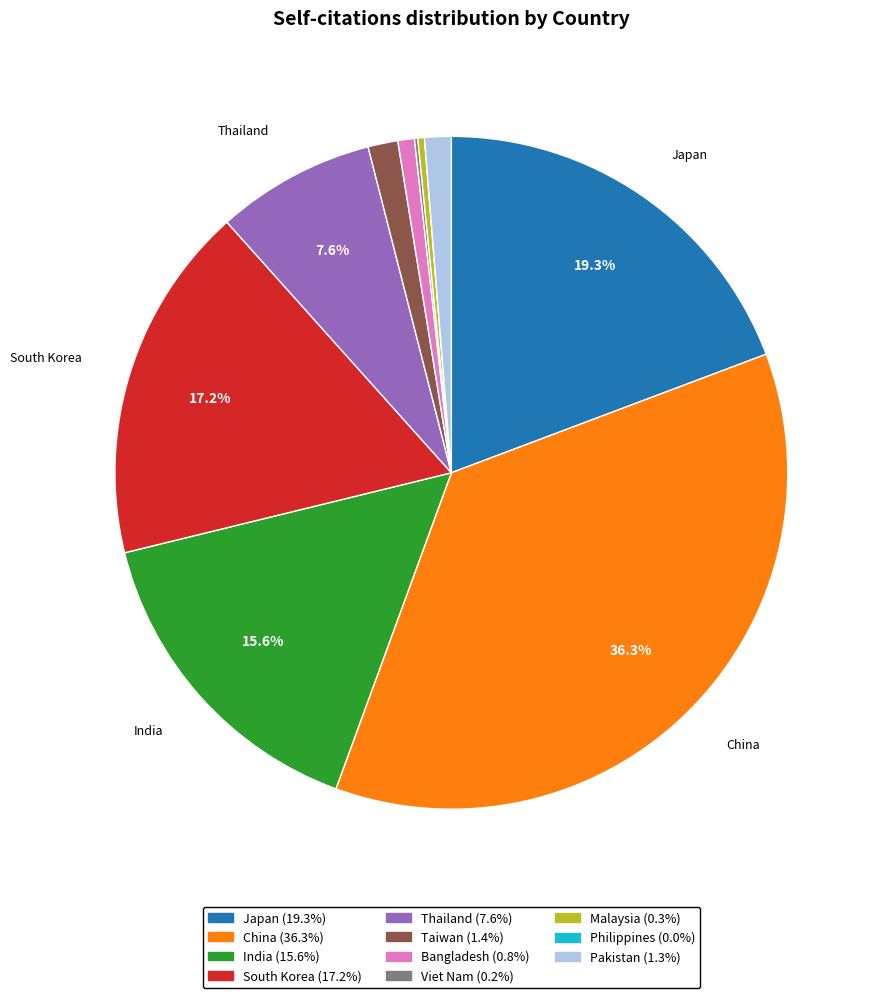

Is there a majority slice in this chart?

No